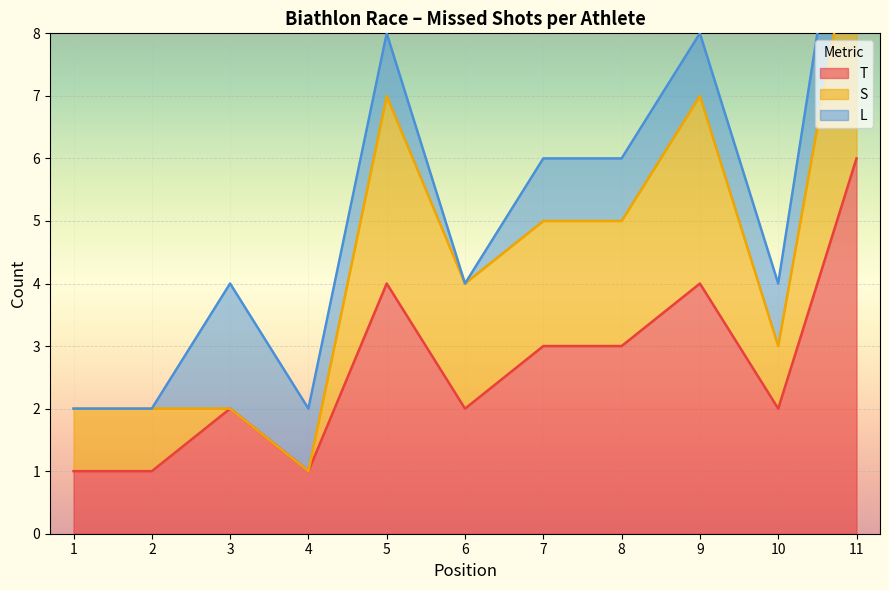

Reading left to right, list all the values displayed in this chart.

L: 1=0	2=0	3=2	4=1	5=1	6=0	7=1	8=1	9=1	10=1	11=2
S: 1=1	2=1	3=0	4=0	5=3	6=2	7=2	8=2	9=3	10=1	11=4
T: 1=1	2=1	3=2	4=1	5=4	6=2	7=3	8=3	9=4	10=2	11=6